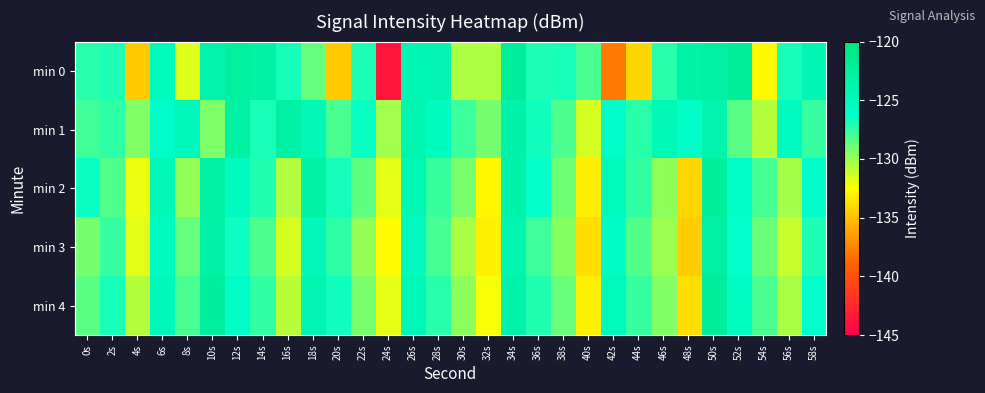

Rank the series at 4s from lowest to highest value.

min 0, min 2, min 3, min 4, min 1